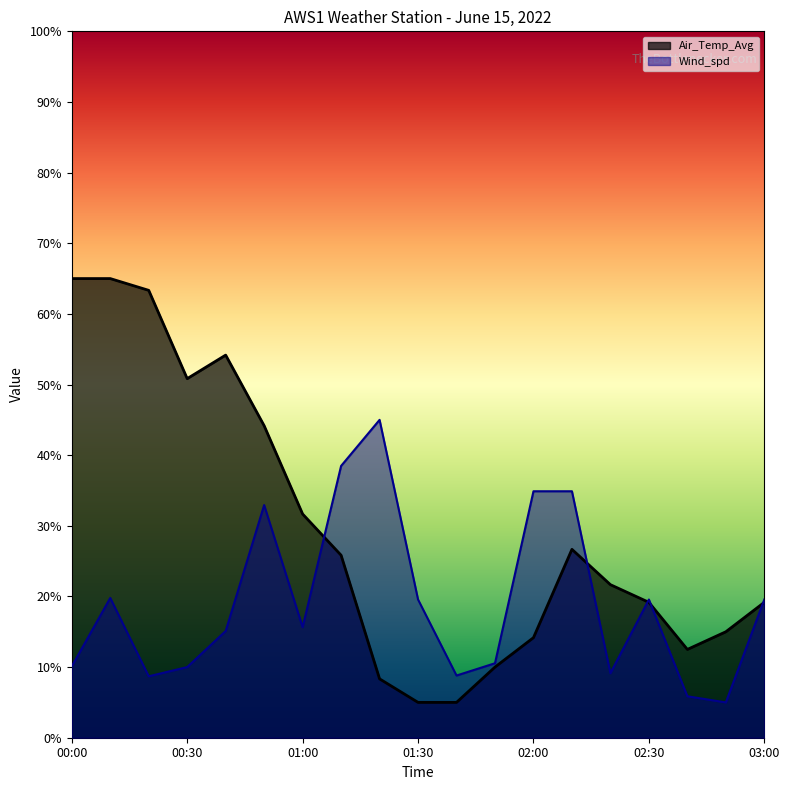

The Air_Temp_Avg series shows 18.8 at 01:00. True or false?

False